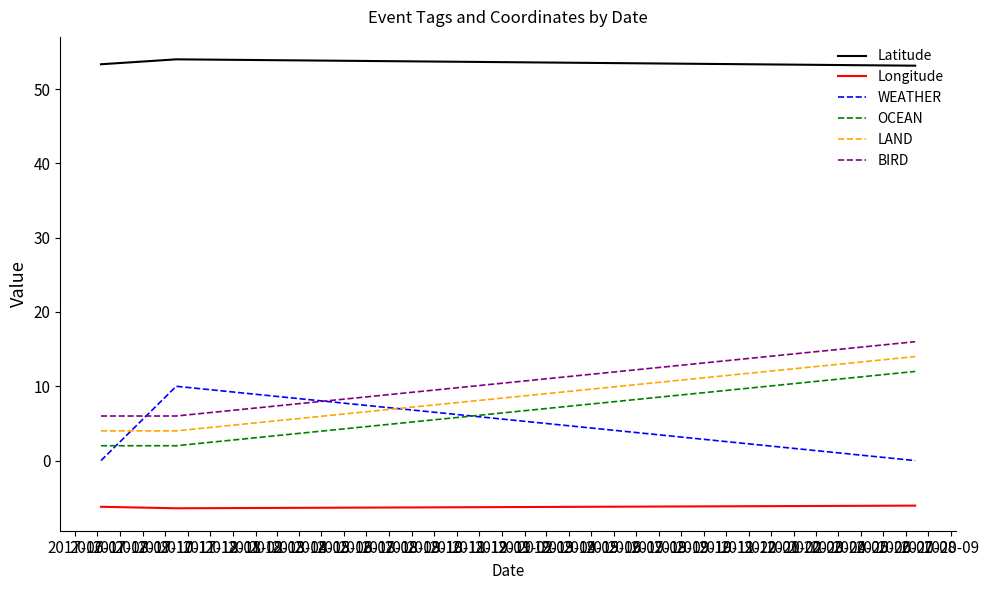

What is the lowest value of the OCEAN series?

2.0